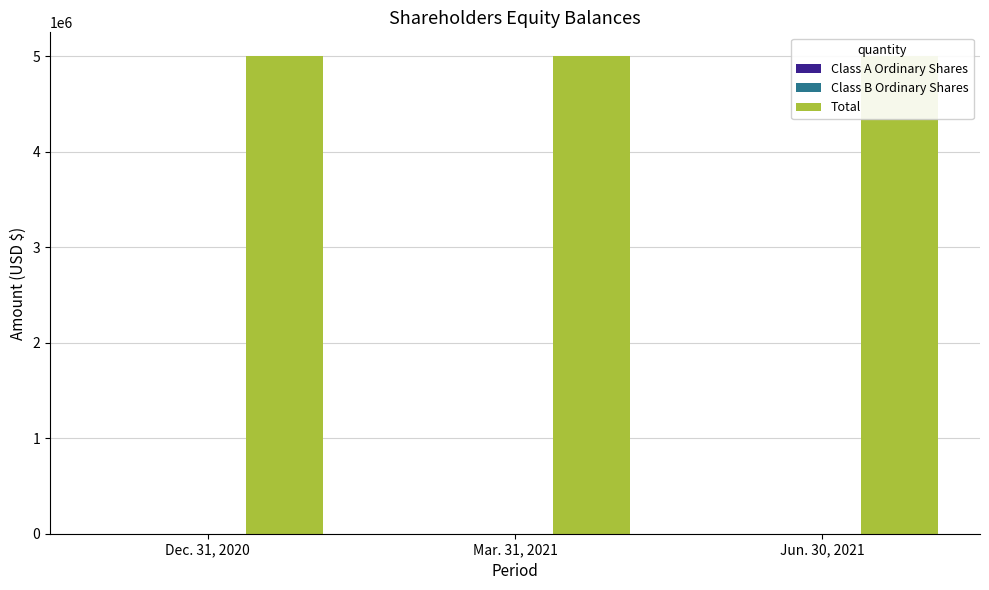

Is the value of Class A Ordinary Shares at Mar. 31, 2021 greater than the value of Total at Dec. 31, 2020?

No